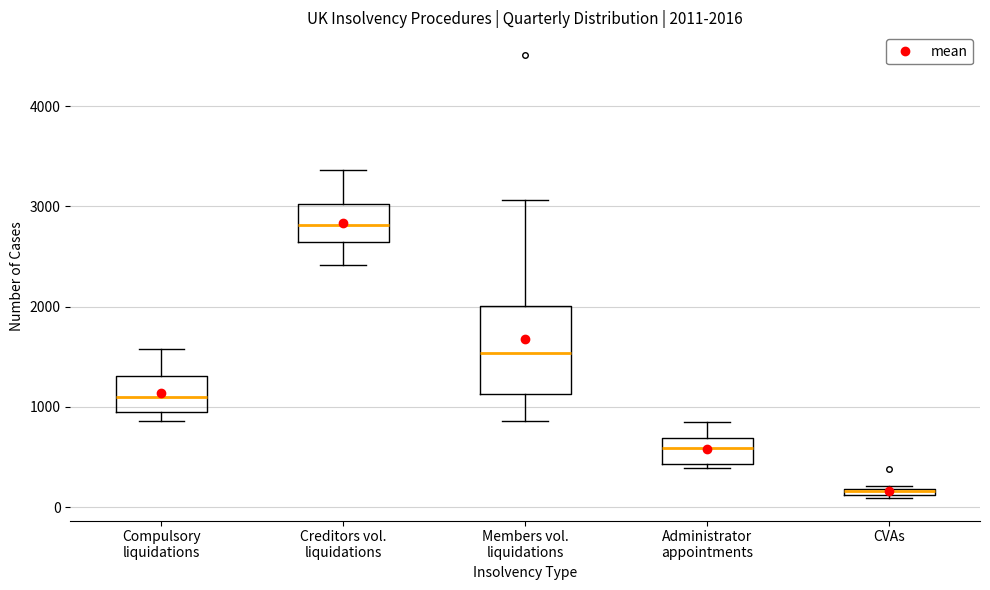

Which box is the tallest, from its lower edge to its upper edge?

Members vol. liquidations